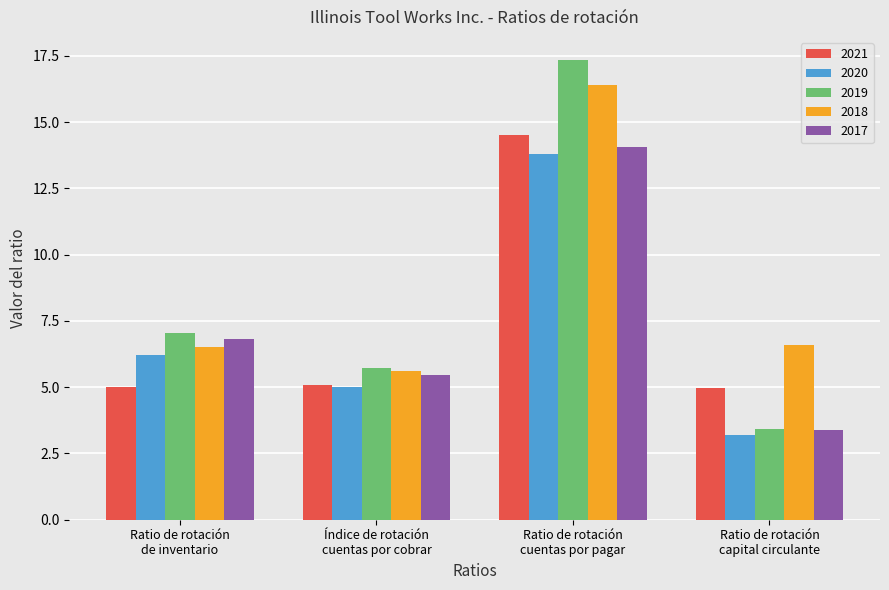

At which category is the sum across all series the highest?

Ratio de rotación
cuentas por pagar